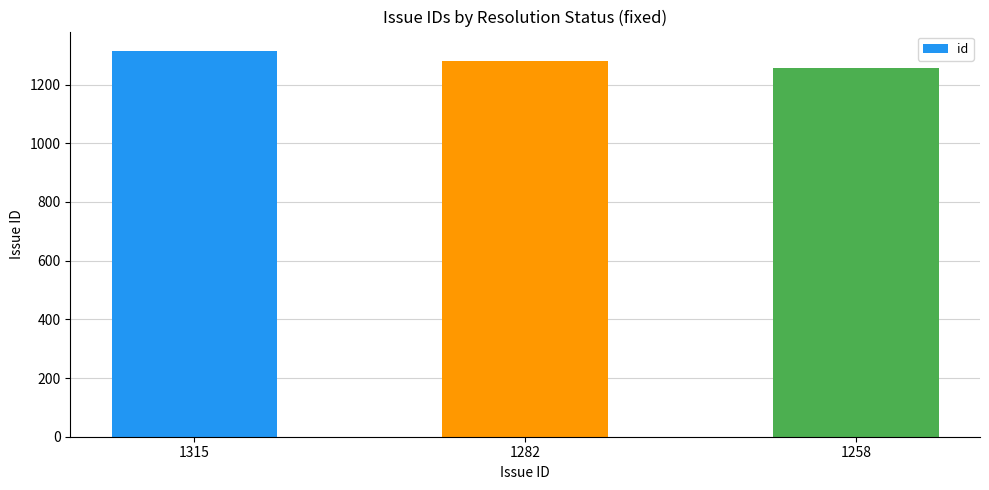

List the labels in order of value, smallest first.

1258, 1282, 1315